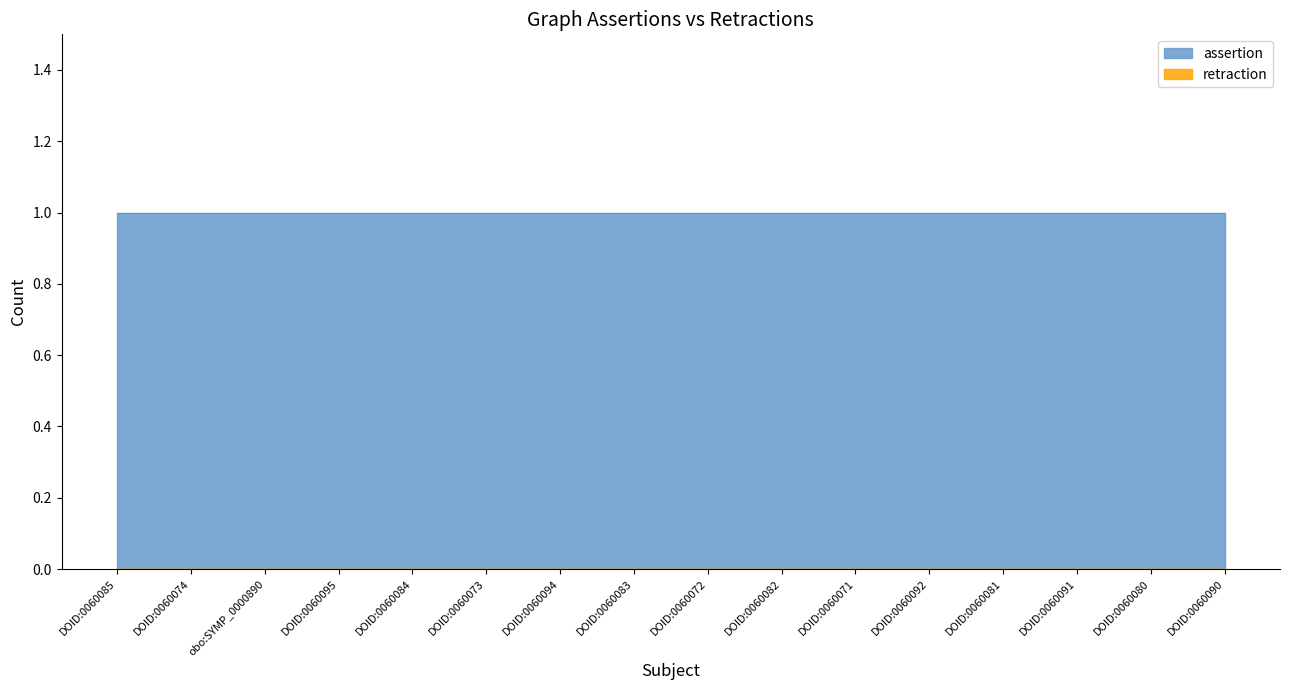

Where is retraction nearest to the value 0?

DOID:0060085